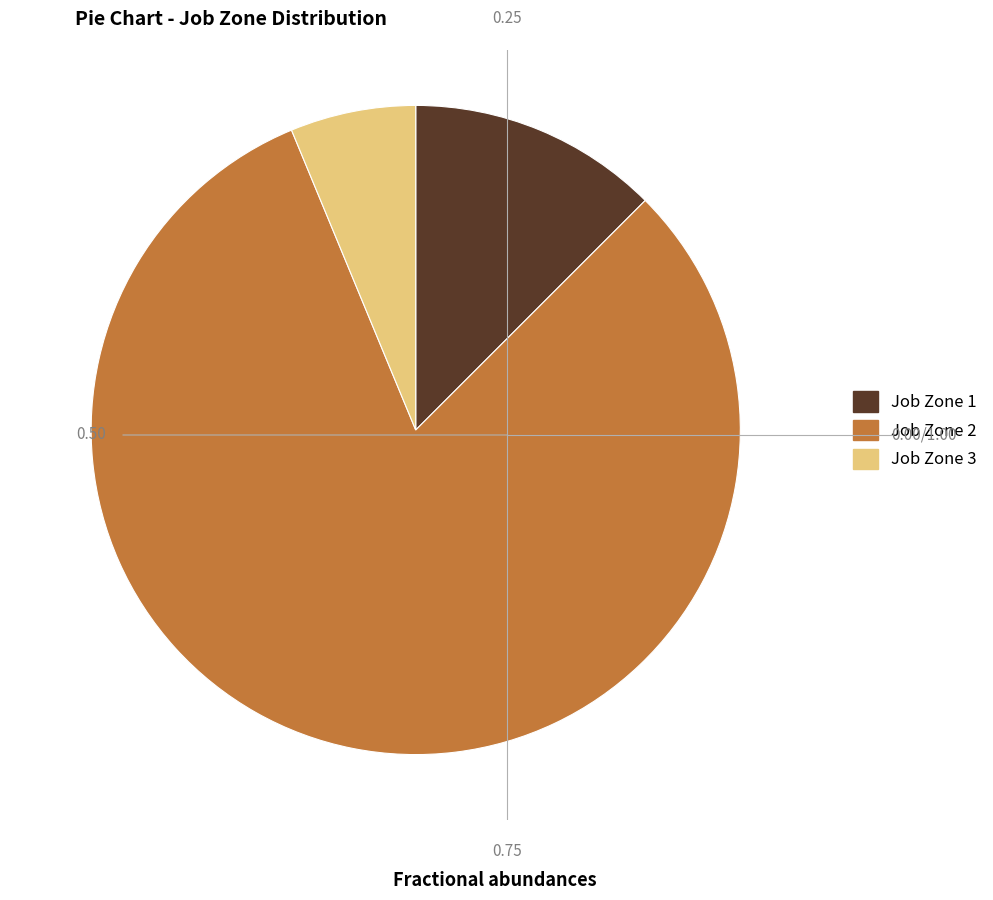

Rank the categories by value from highest to lowest.

Job Zone 2, Job Zone 1, Job Zone 3